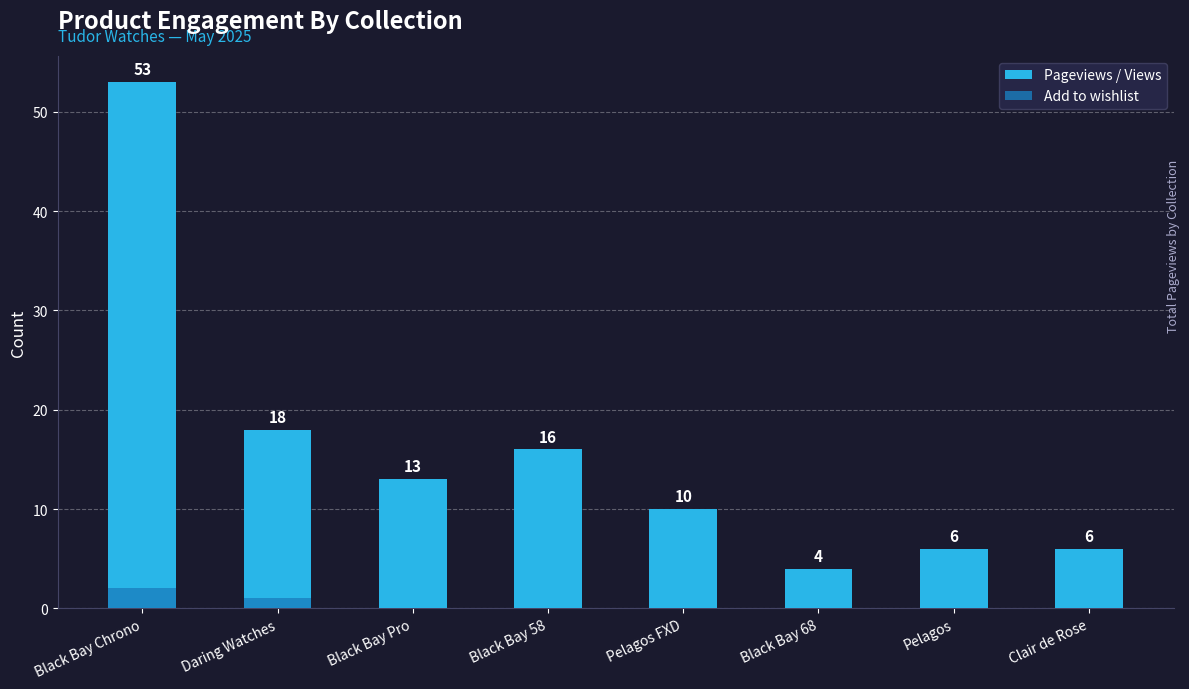

At which category does the chart reach its minimum across all series?

Black Bay Pro